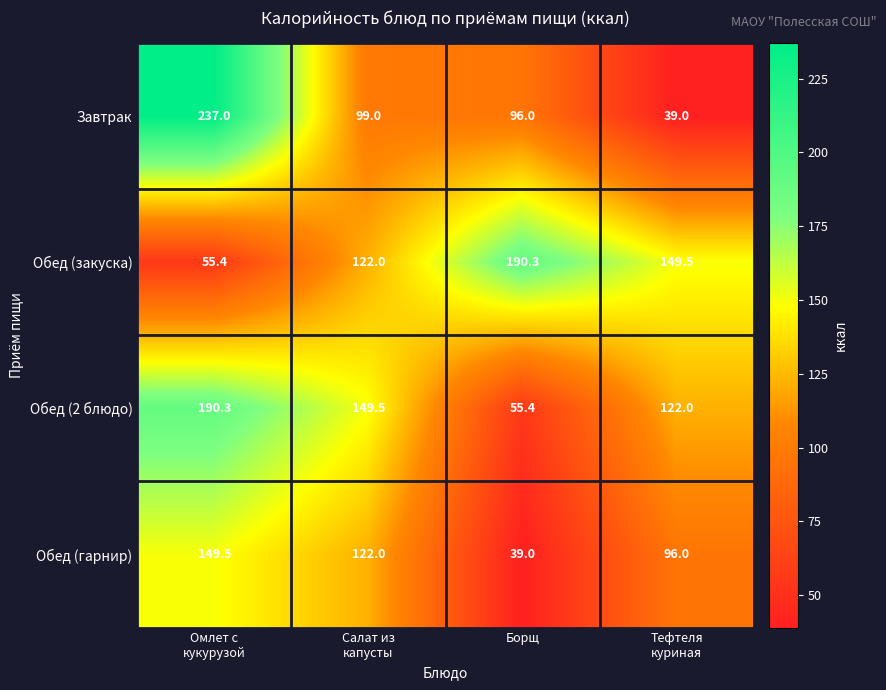

Which category has the highest value across all series?

Омлет с
кукурузой